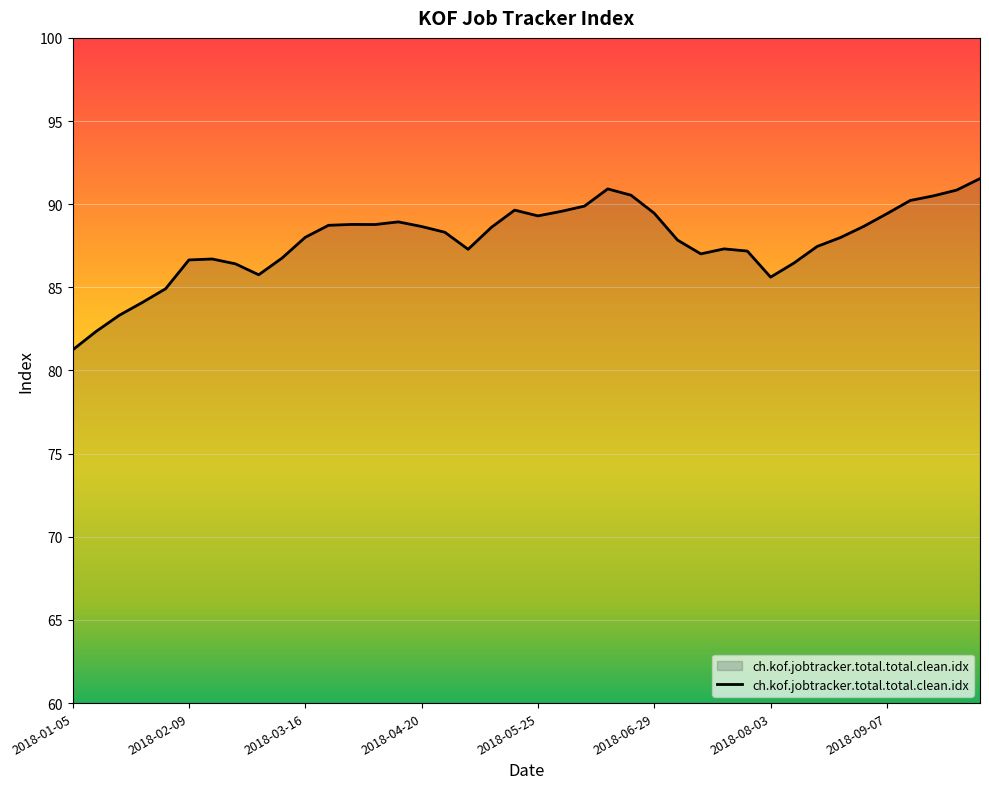

True or false: there are more than 2 points higher than both neighbors.

True